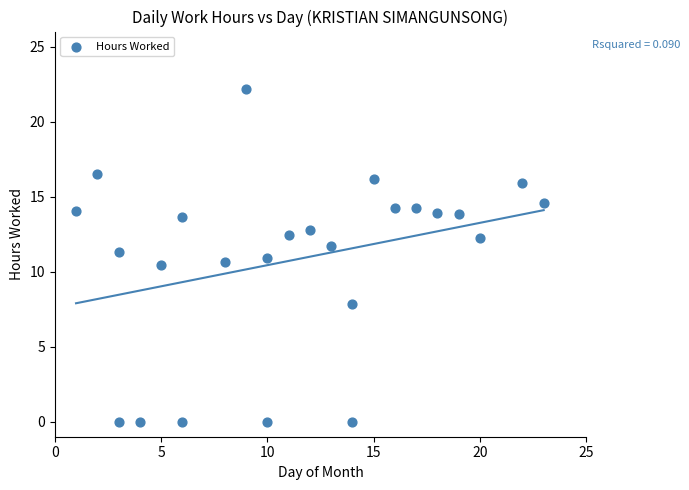

What is the range of Y values (max minus min)?

22.2